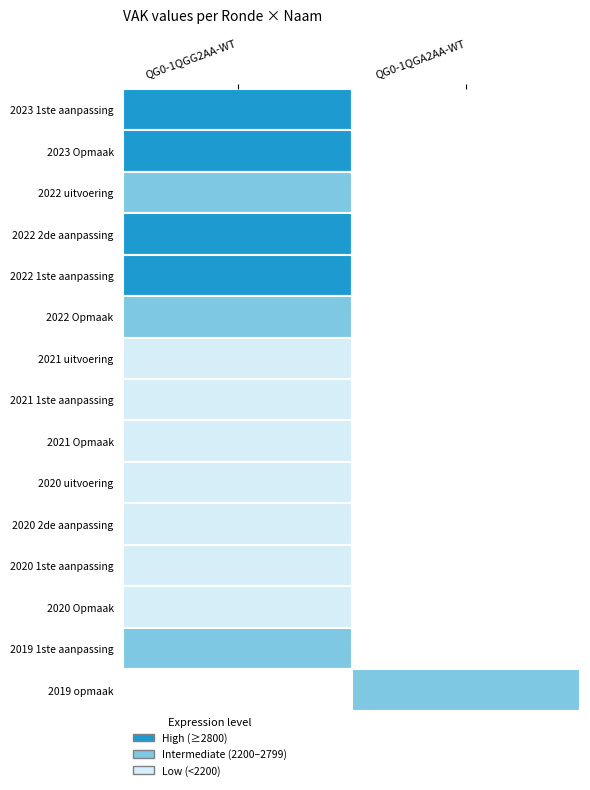

List the labels in order of value, largest first.

2022 2de aanpassing, 2022 1ste aanpassing, 2023 Opmaak, 2023 1ste aanpassing, 2022 uitvoering, 2019 1ste aanpassing, 2019 opmaak, 2022 Opmaak, 2021 1ste aanpassing, 2021 uitvoering, 2021 Opmaak, 2020 2de aanpassing, 2020 1ste aanpassing, 2020 Opmaak, 2020 uitvoering